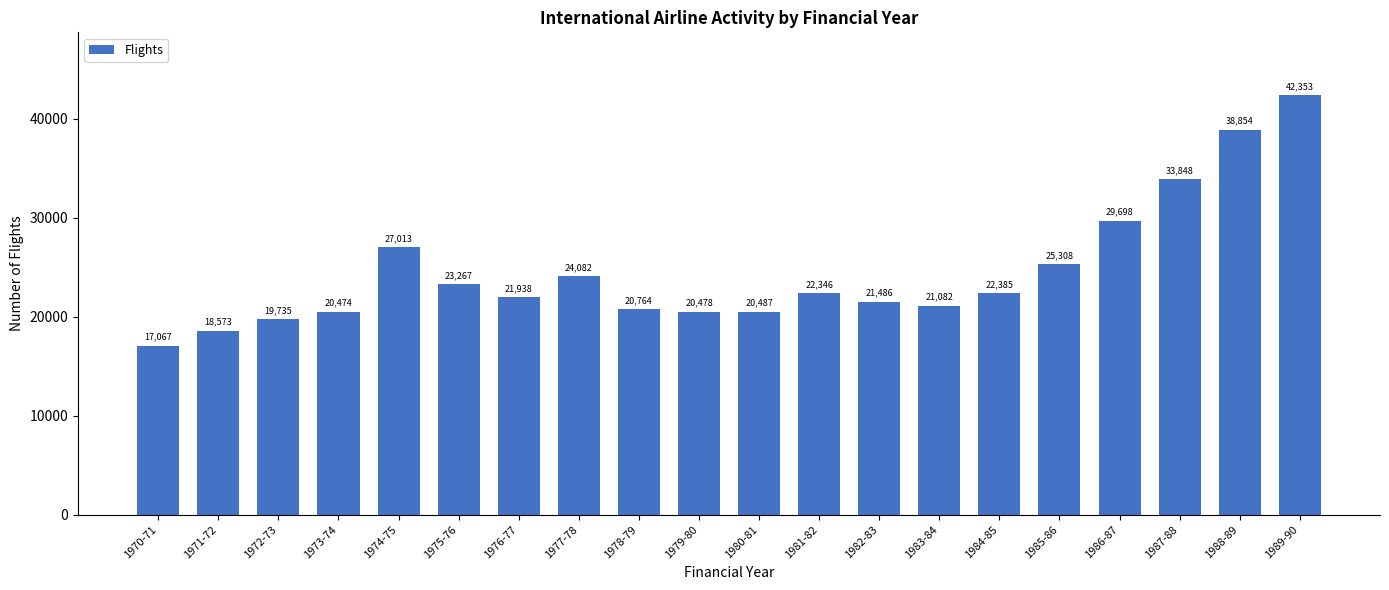

What is the value of the 10th bar from the left?

20478